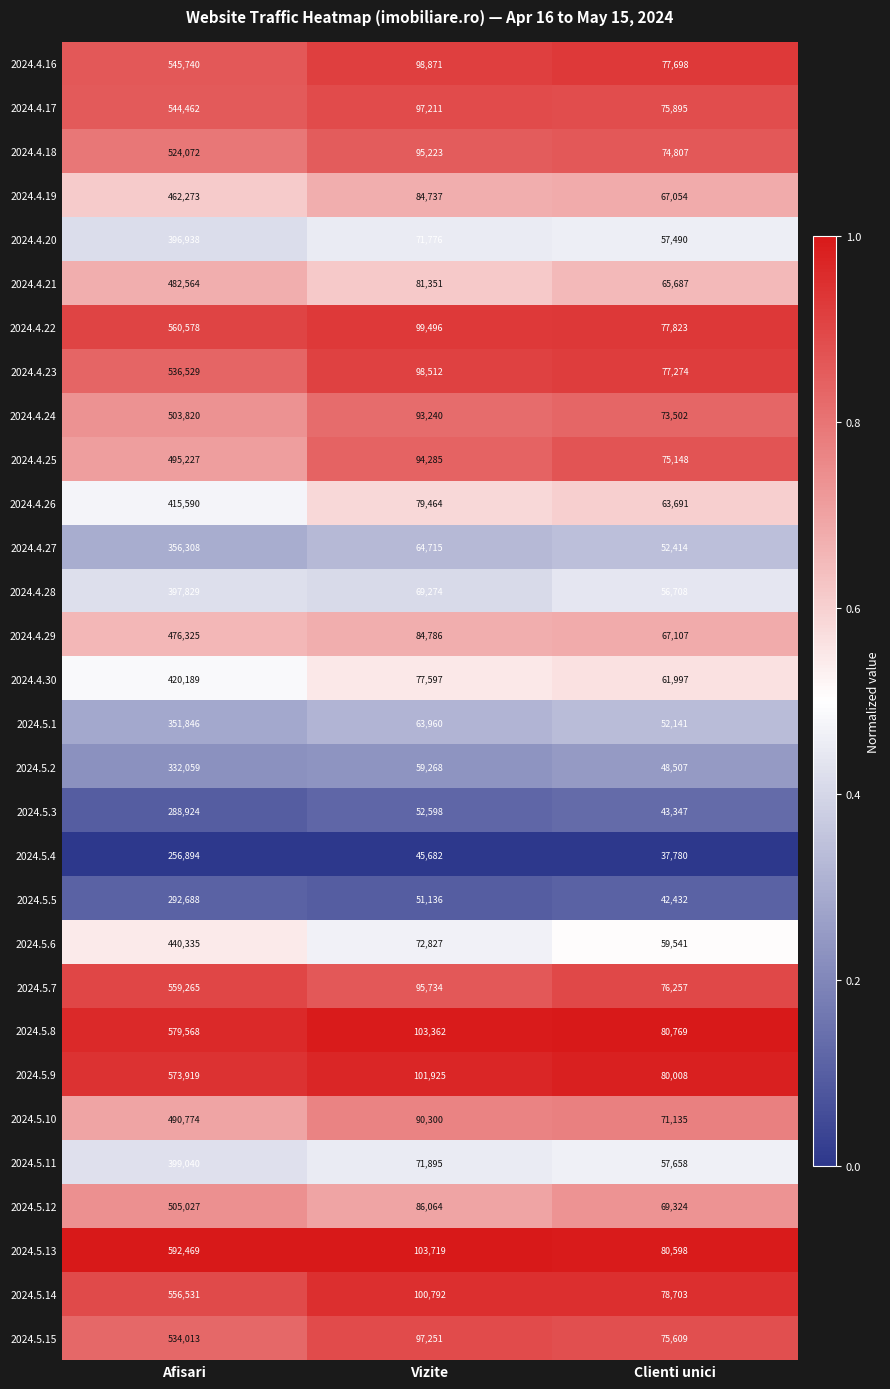

Rank the series by their maximum value, from highest to lowest.

2024.5.13, 2024.5.8, 2024.5.9, 2024.4.22, 2024.5.7, 2024.5.14, 2024.4.16, 2024.4.17, 2024.4.23, 2024.5.15, 2024.4.18, 2024.5.12, 2024.4.24, 2024.4.25, 2024.5.10, 2024.4.21, 2024.4.29, 2024.4.19, 2024.5.6, 2024.4.30, 2024.4.26, 2024.5.11, 2024.4.28, 2024.4.20, 2024.4.27, 2024.5.1, 2024.5.2, 2024.5.5, 2024.5.3, 2024.5.4